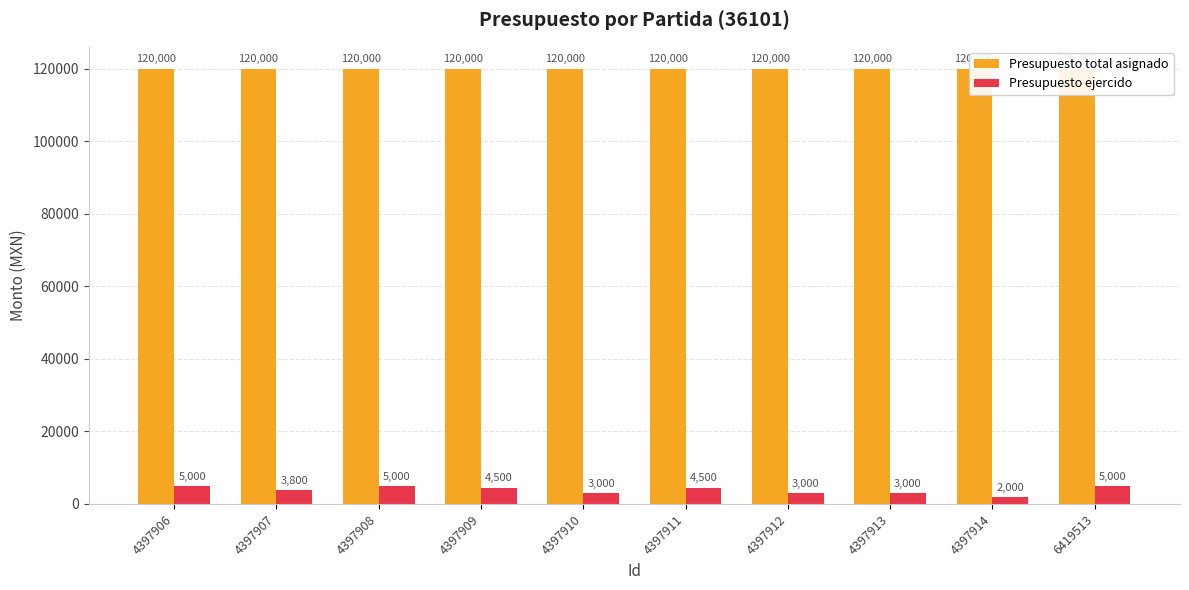

The Presupuesto total asignado series shows 120000 at 4397909. True or false?

True